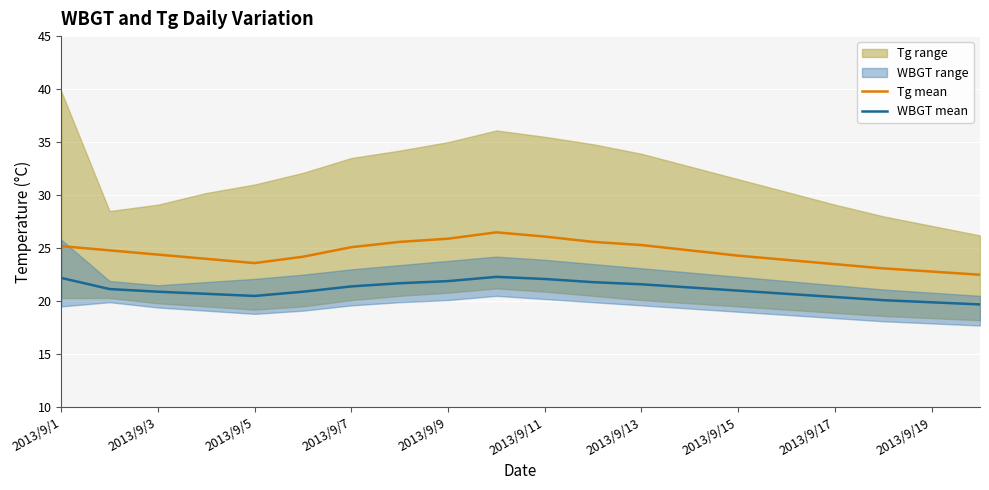

True or false: WBGT mean and Tg mean cross at least once.

False